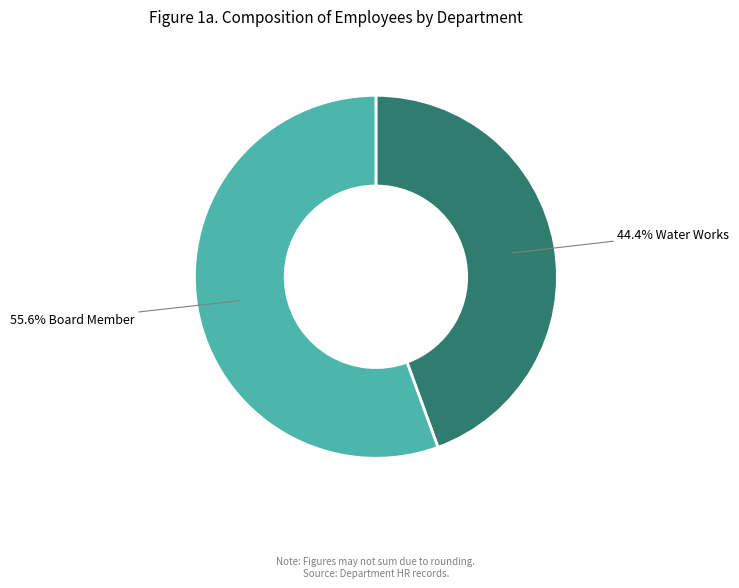

Is there a majority slice in this chart?

Yes